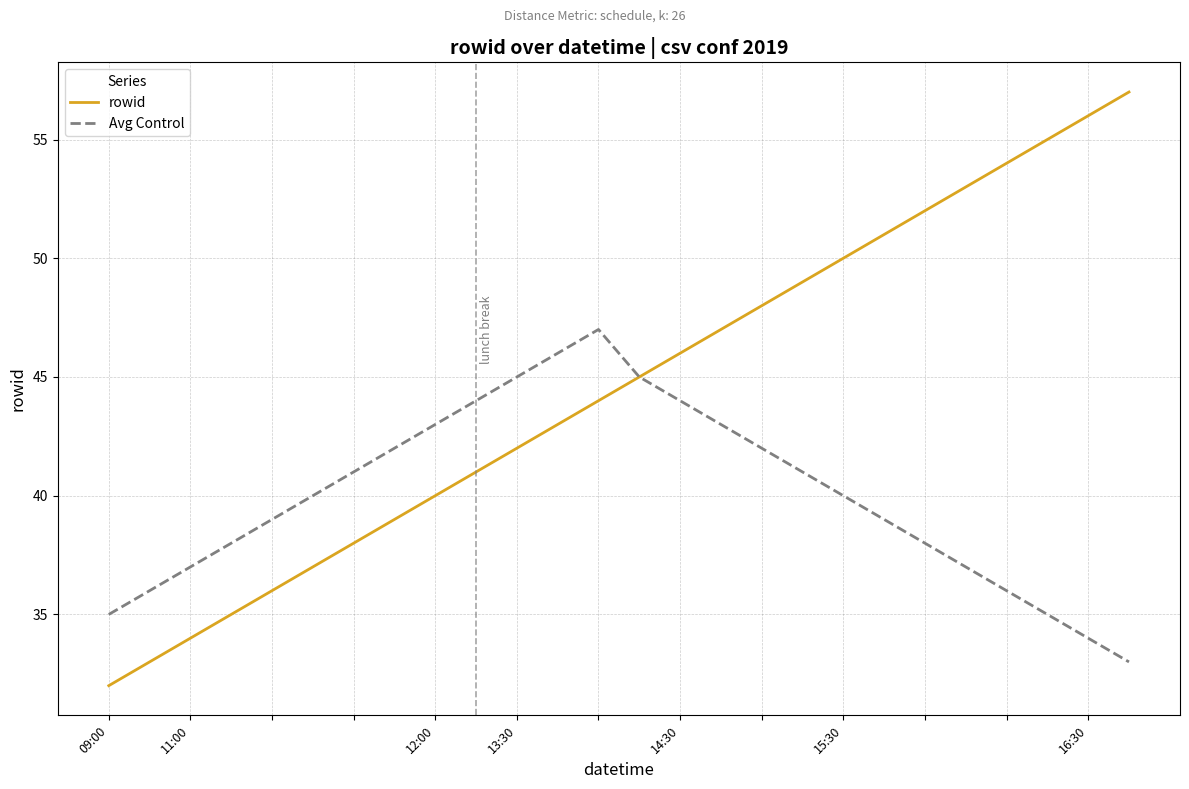

Reading right to left, list all the values displayed in this chart.

rowid: 57	56	55	54	53	52	51	50	49	48	47	46	45	44	43	42	41	40	39	38	37	36	35	34	33	32
Avg Control: 33	34	35	36	37	38	39	40	41	42	43	44	45	47	46	45	44	43	42	41	40	39	38	37	36	35